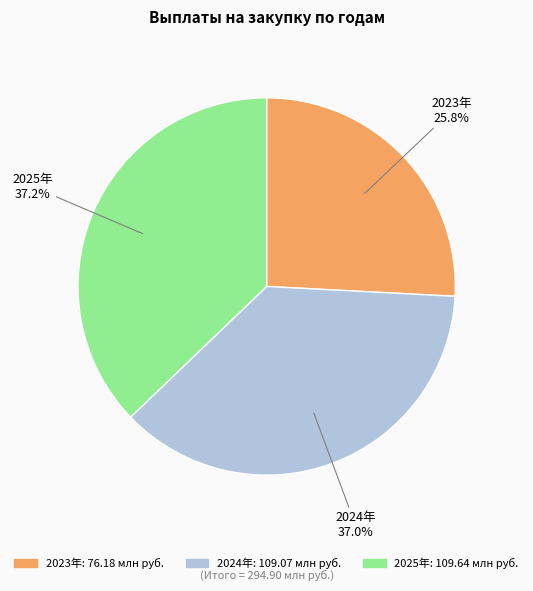

Is there any slice that represents more than half of the pie?

No